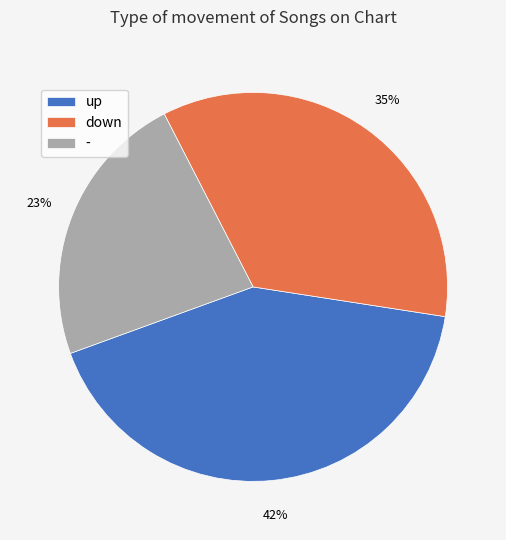

Is it true that down is 45% of the pie?

False